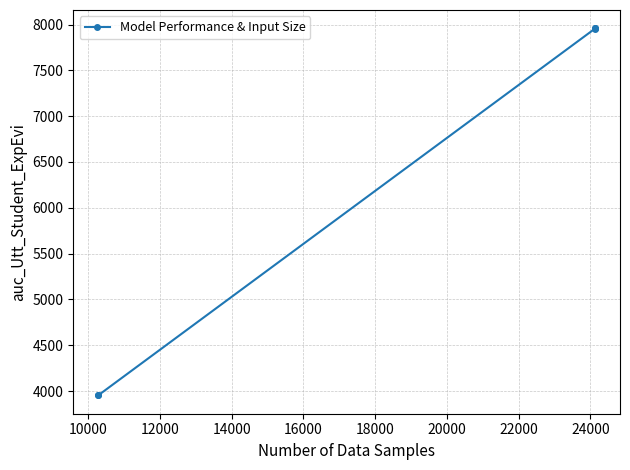

What is the maximum value shown in the chart?

7958